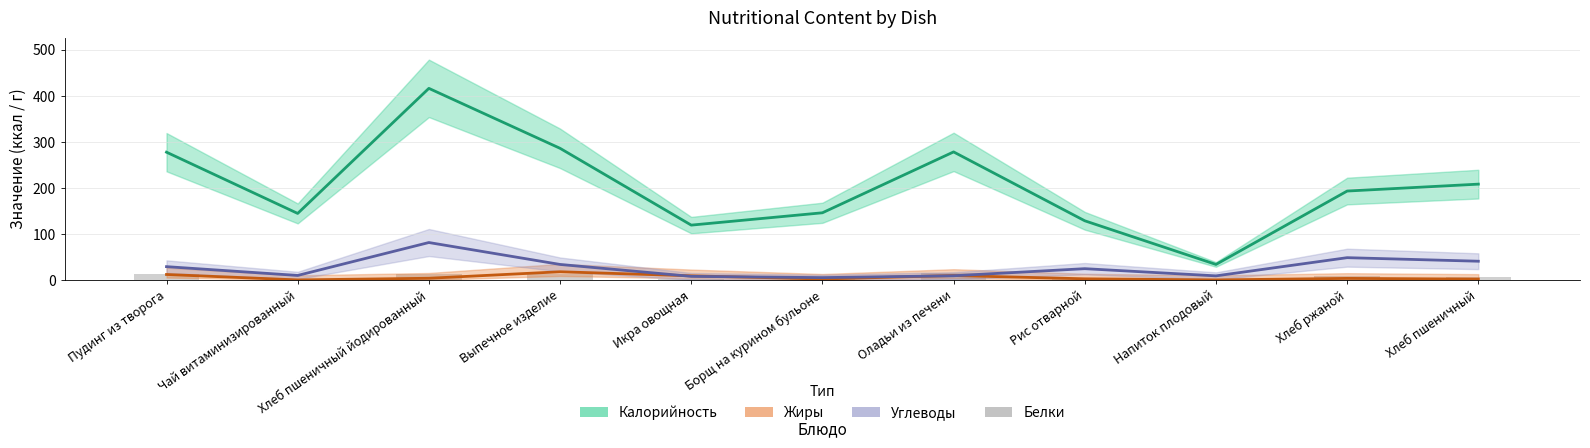

At which label does Белки first exceed 6?

Пудинг из творога